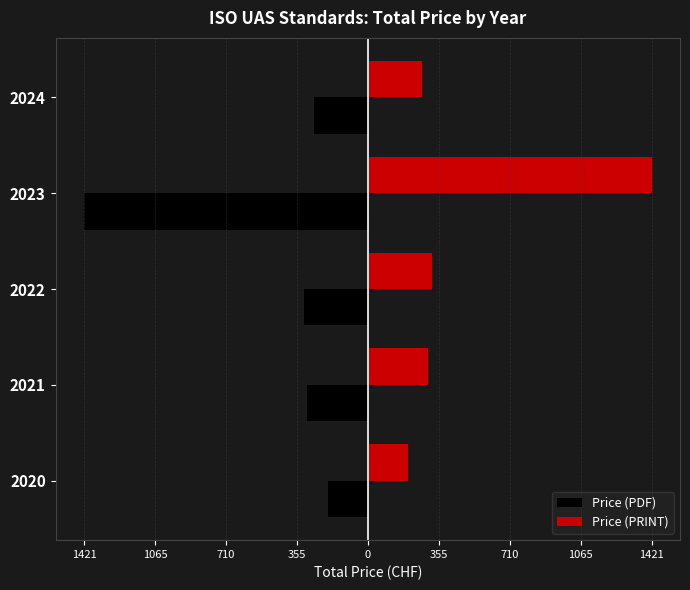

Rank the series by their average value, from highest to lowest.

Price (PRINT), Price (PDF)